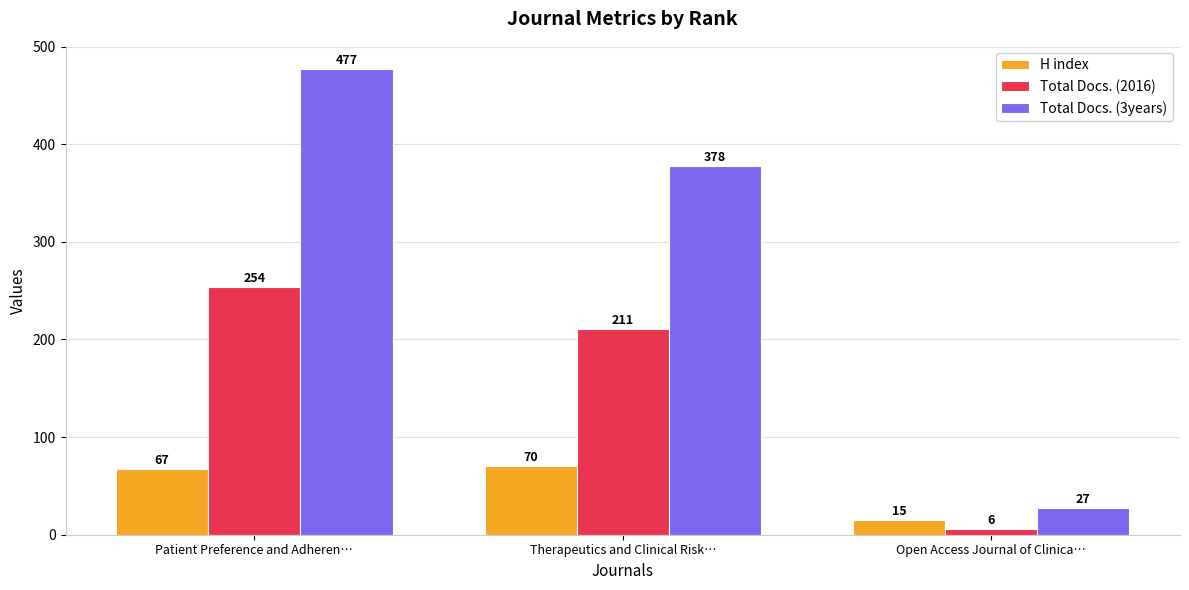

Is the value of Total Docs. (2016) at Patient Preference and Adheren… greater than the value of H index at Therapeutics and Clinical Risk…?

Yes